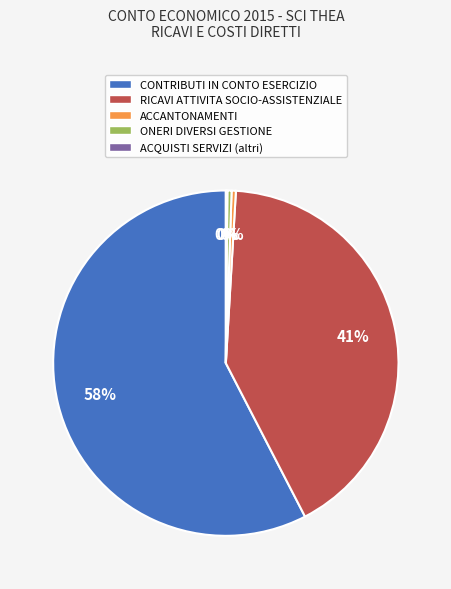

Which category accounts for the majority?

CONTRIBUTI IN CONTO ESERCIZIO